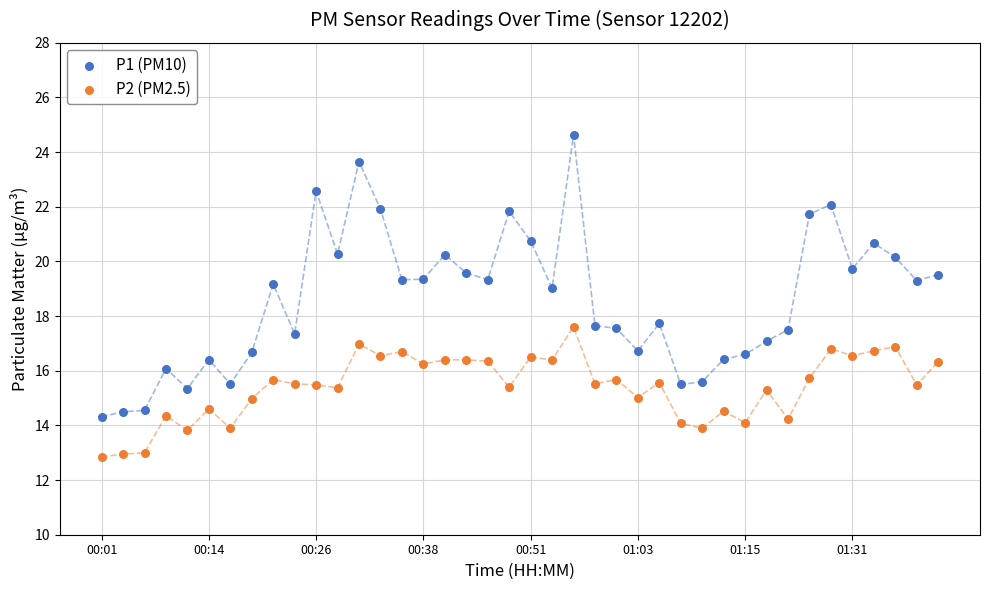

Which series has the largest Y range (max minus min)?

P1 (PM10)